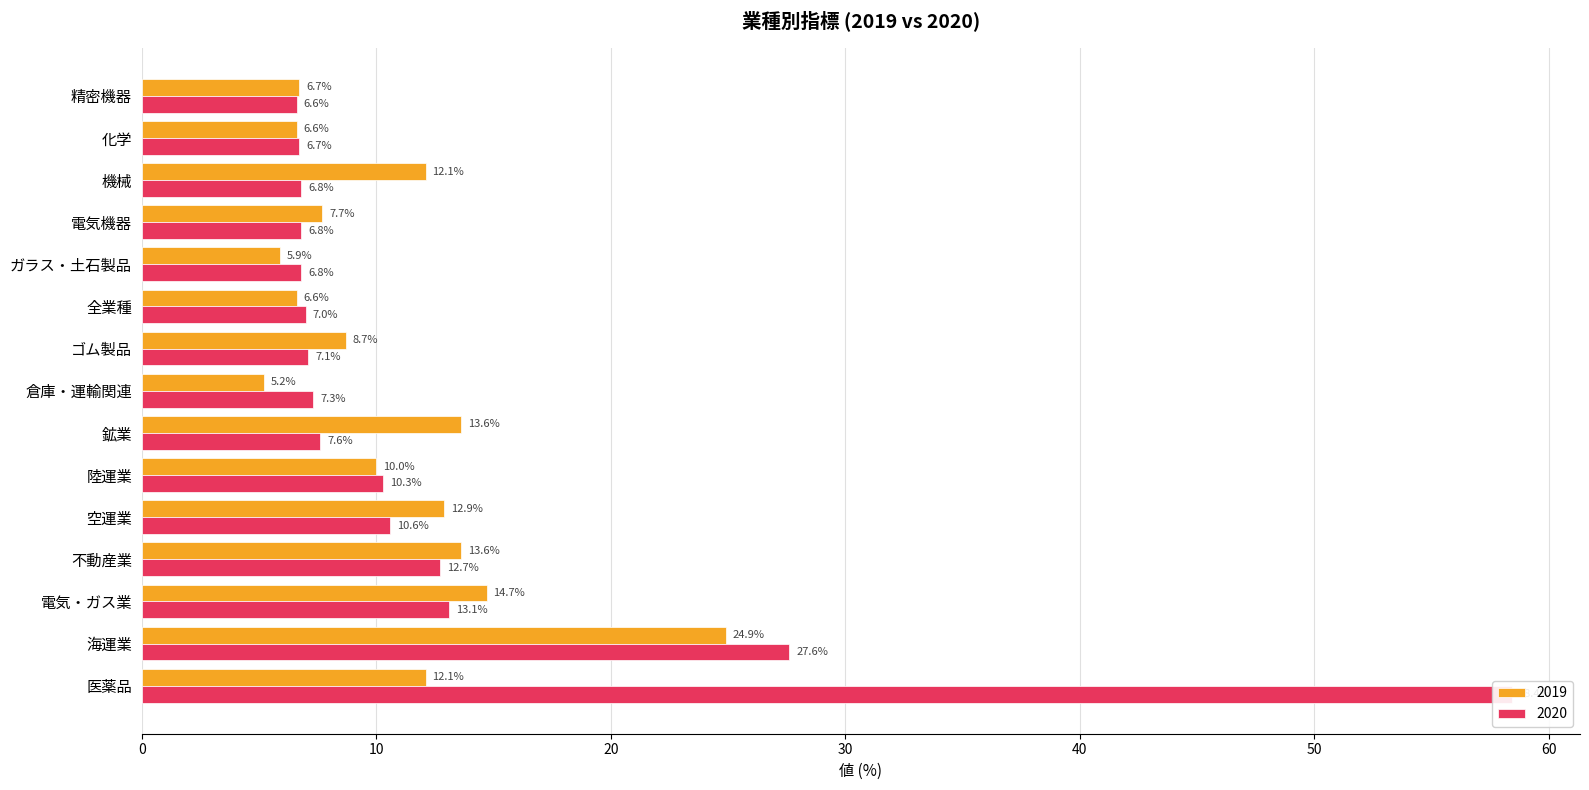

Rank the series at 不動産業 from lowest to highest value.

2020, 2019